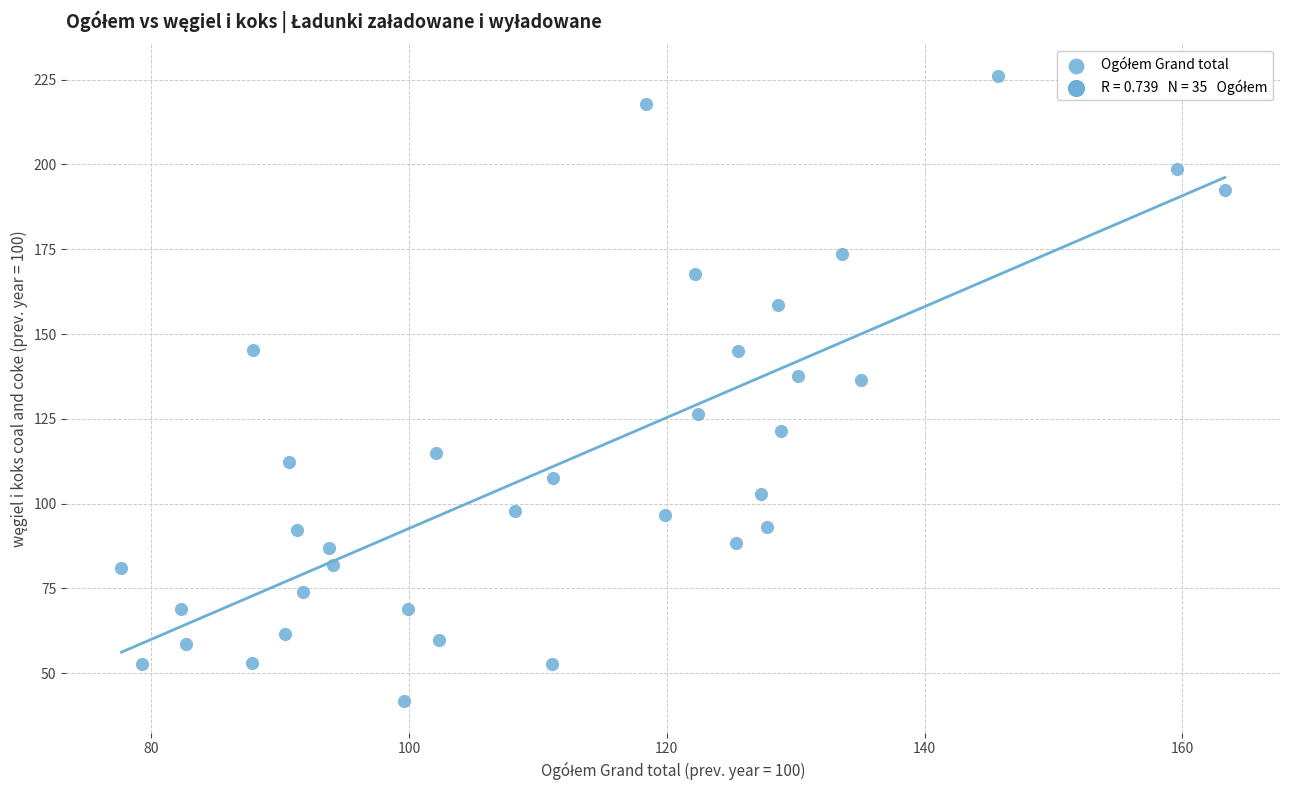

What is the range of Y values (max minus min)?

184.5